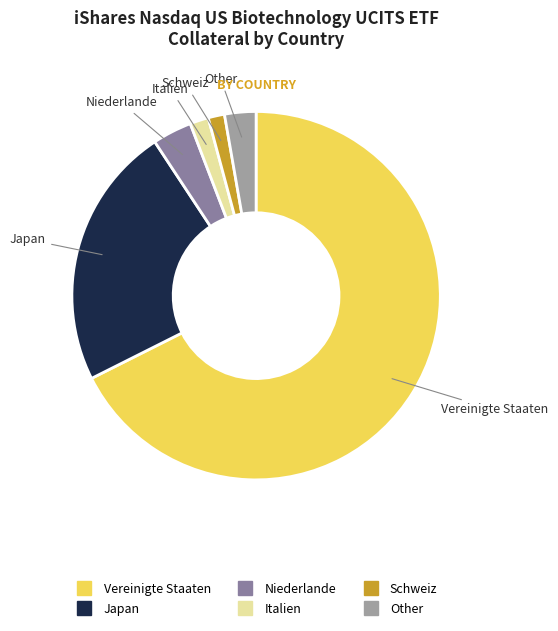

Which category accounts for the majority?

Vereinigte Staaten